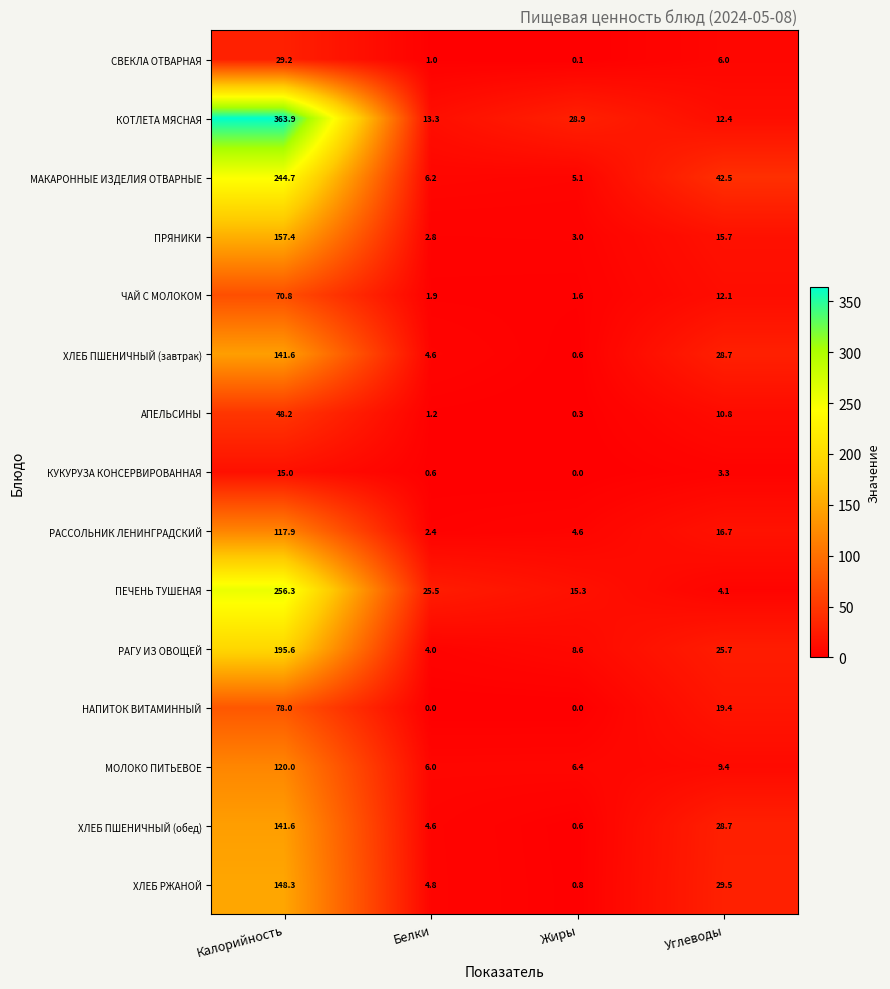

What is the average value of the ПЕЧЕНЬ ТУШЕНАЯ series?

75.3